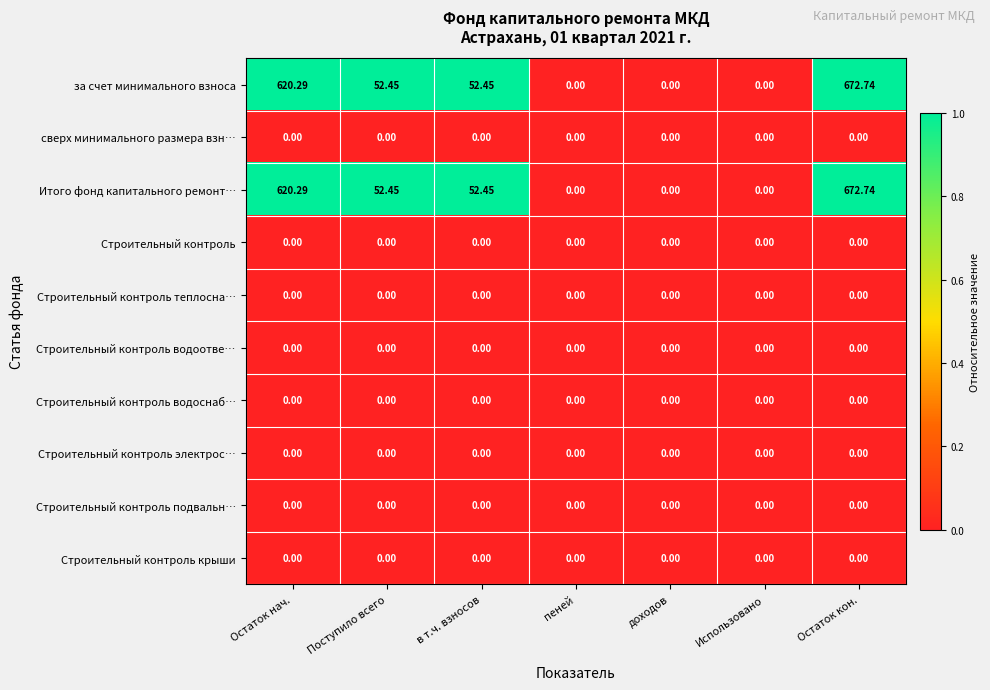

Is the value of Итого фонд капитального ремонт… at Остаток нач. greater than the value of Строительный контроль водоснаб… at Остаток нач.?

Yes